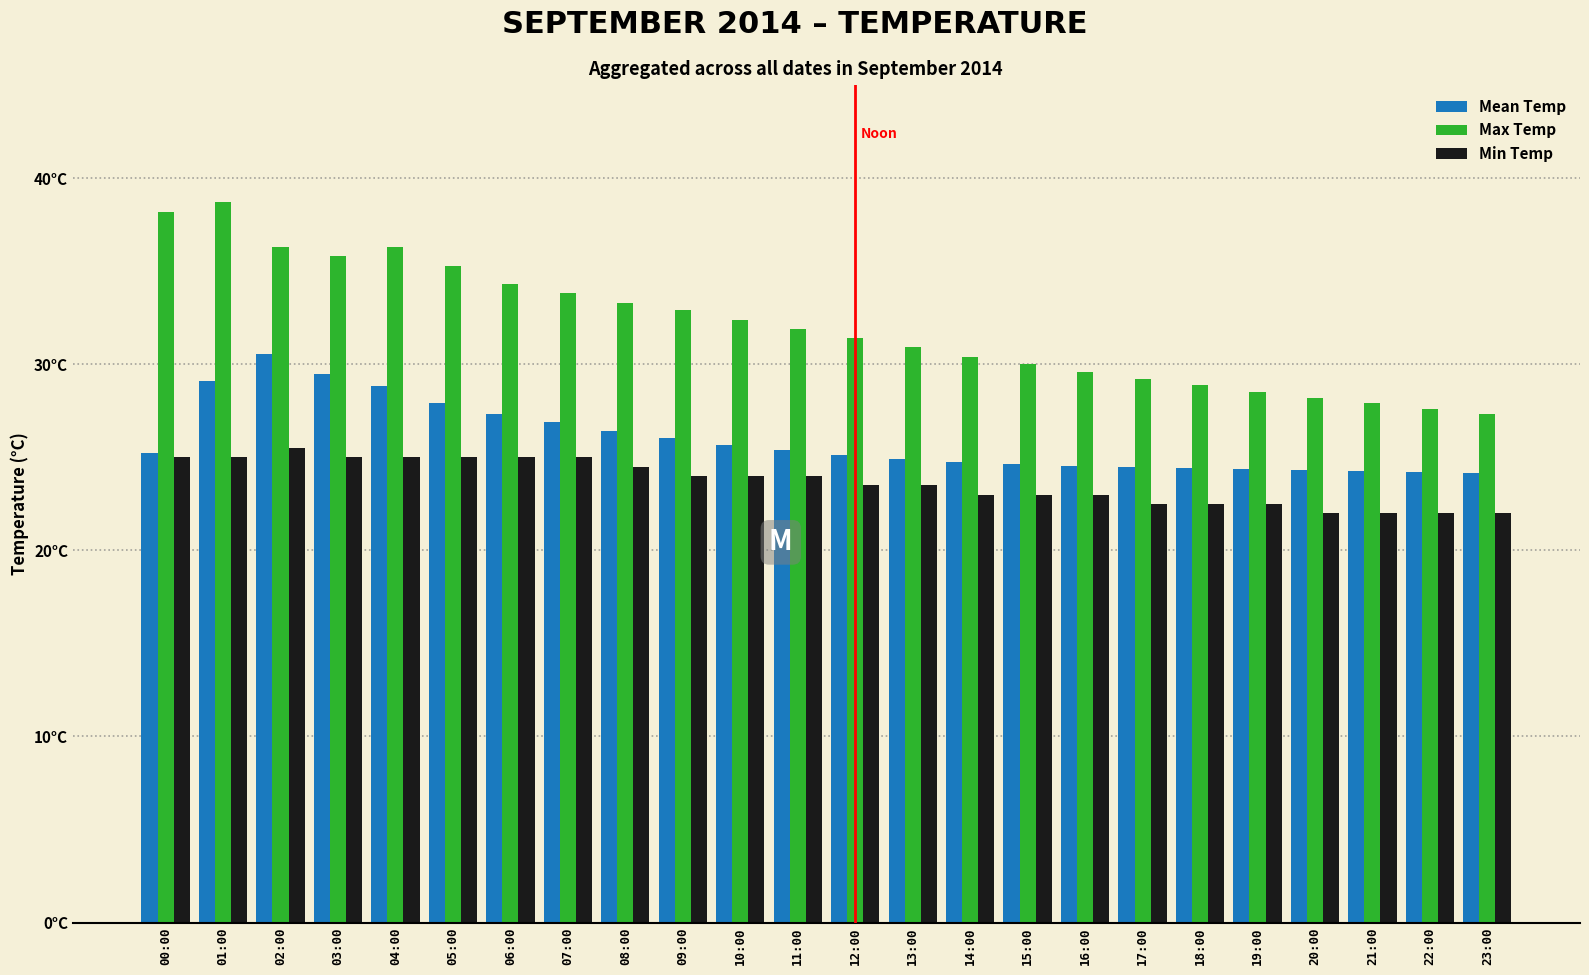

Does the chart contain stacked bars?

No